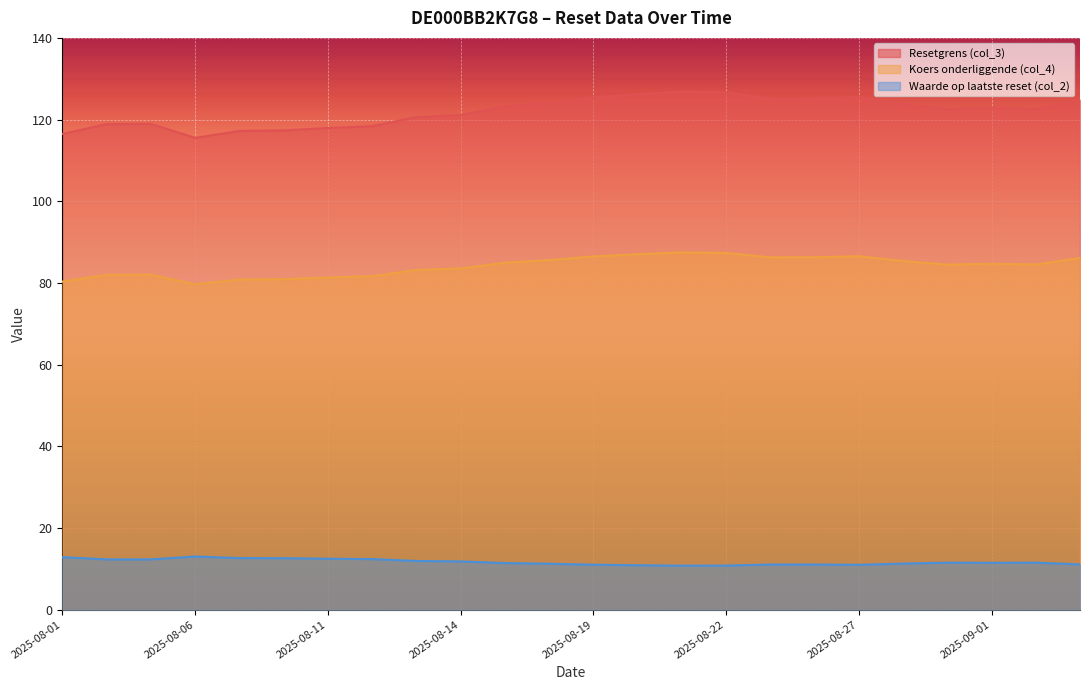

What is the difference between the highest and lowest values at 2025-08-22?

115.8